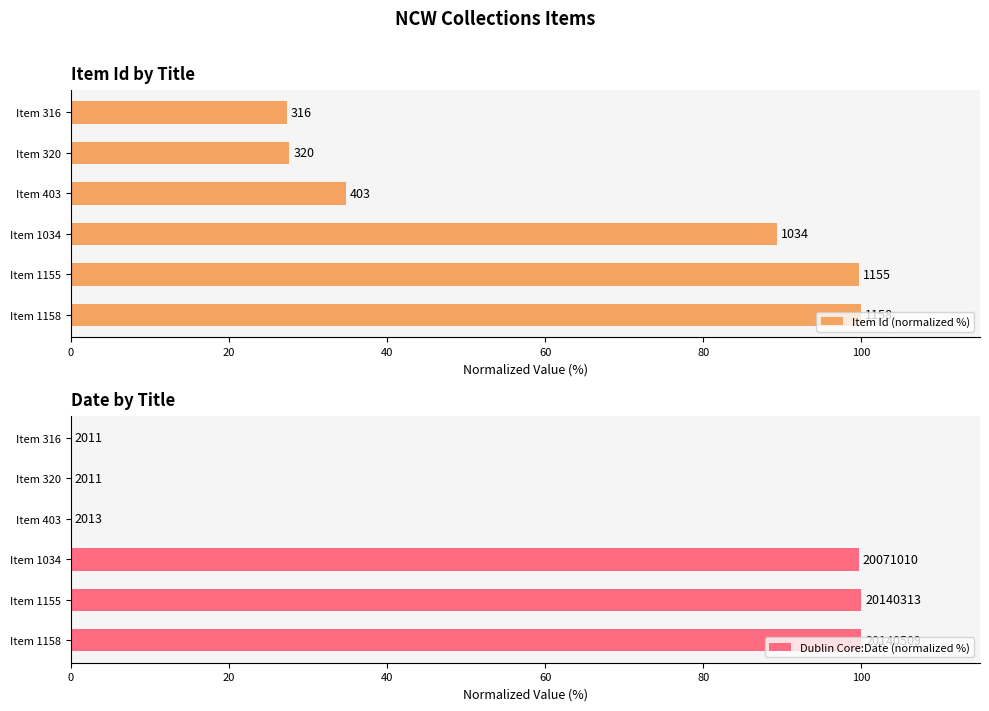

How many data points in Dublin Core:Date (normalized %) are above 99?

3